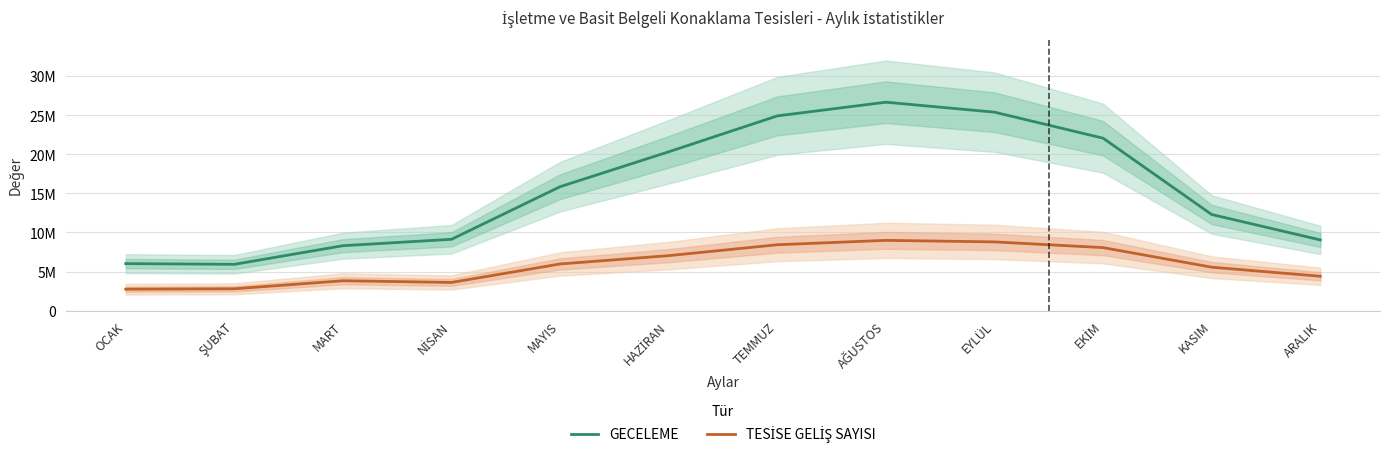

At how many categories does at least one series exceed 4864121?

12